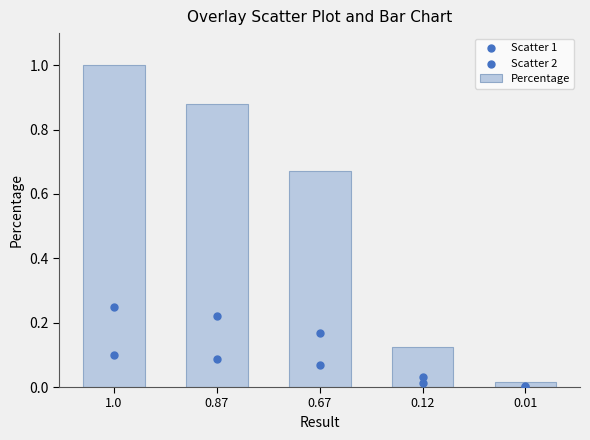

Which series reaches the maximum Y coordinate?

Percentage